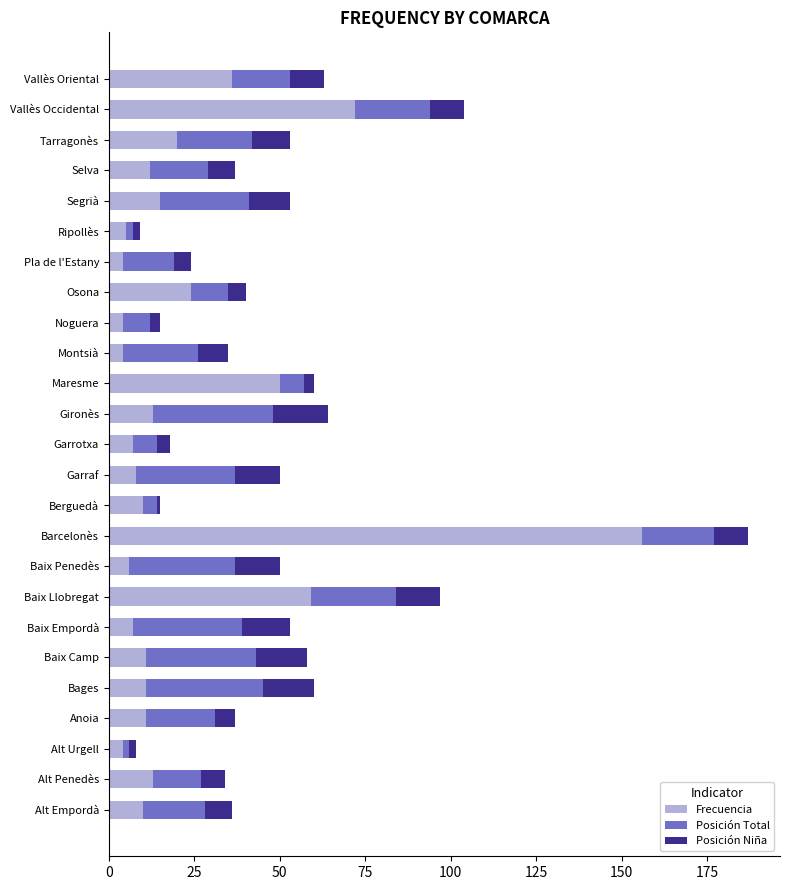

What is the difference between the maximum and minimum values in the Frecuencia series?

152